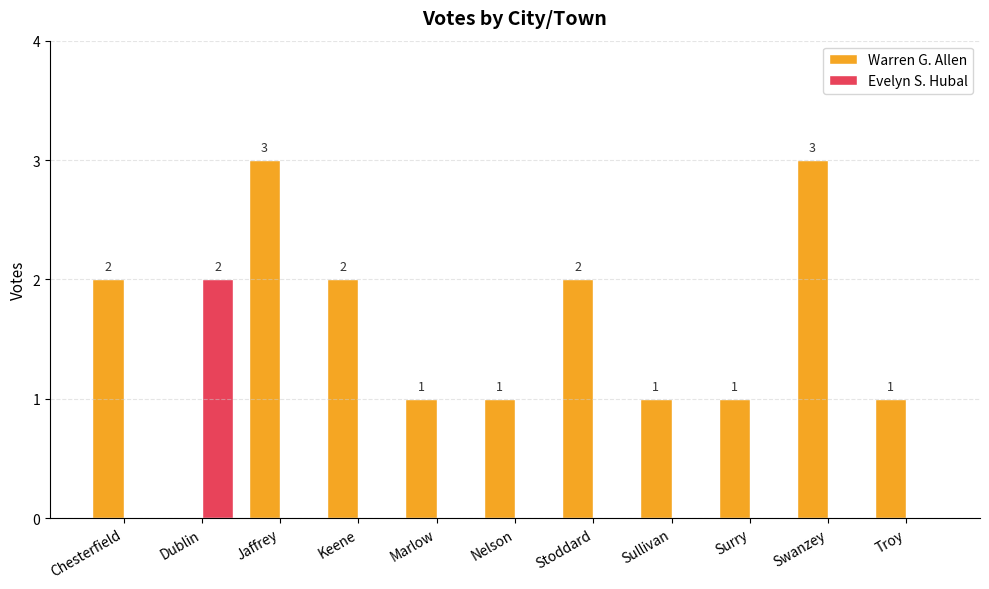

Which series has the largest total across all categories?

Warren G. Allen